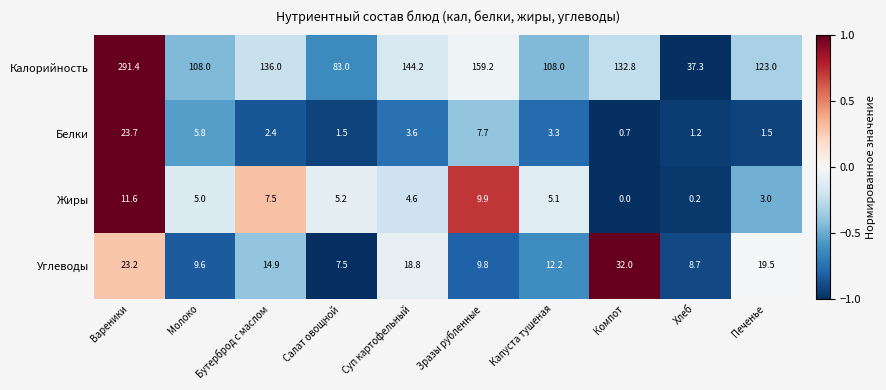

Count the number of data series in this chart.

4